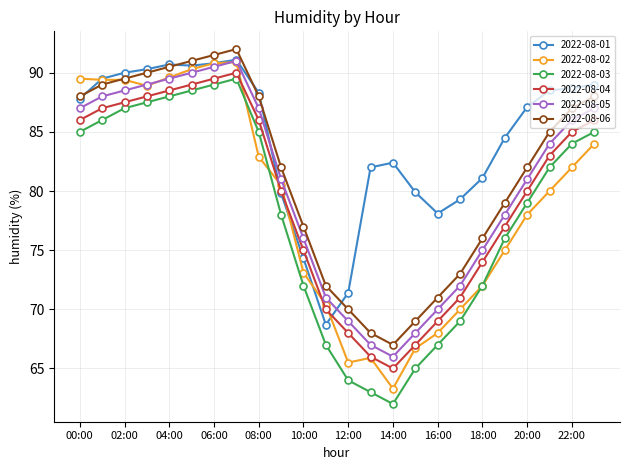

Which series has the largest total across all categories?

2022-08-01